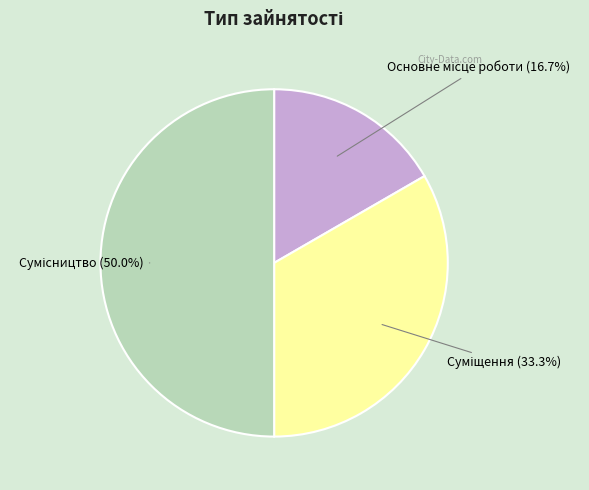

Which has a higher value, Суміщення or Основне місце роботи?

Суміщення